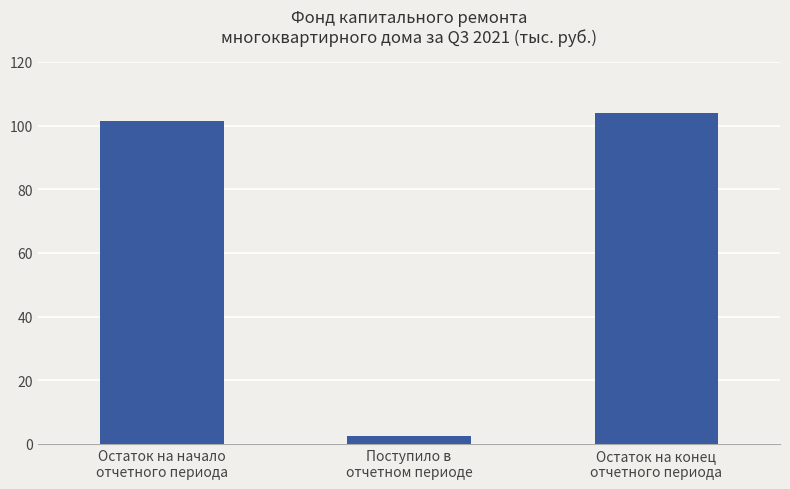

Reading left to right, transcribe all the data shown in this chart.

101.5	2.6	104.1